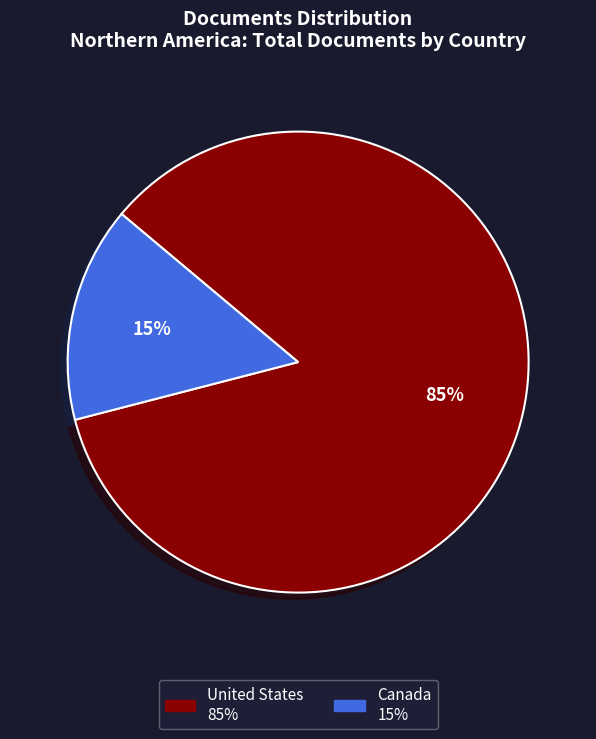

How many segments does this pie chart have?

2